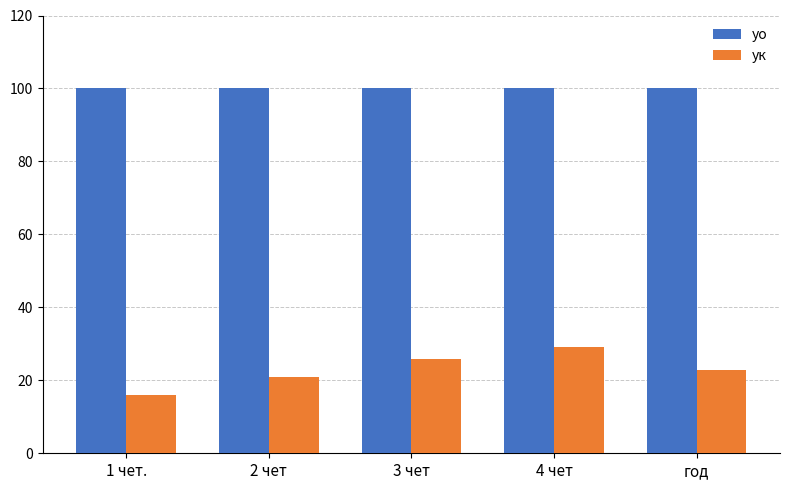

Which series has the largest range (max minus min)?

ук